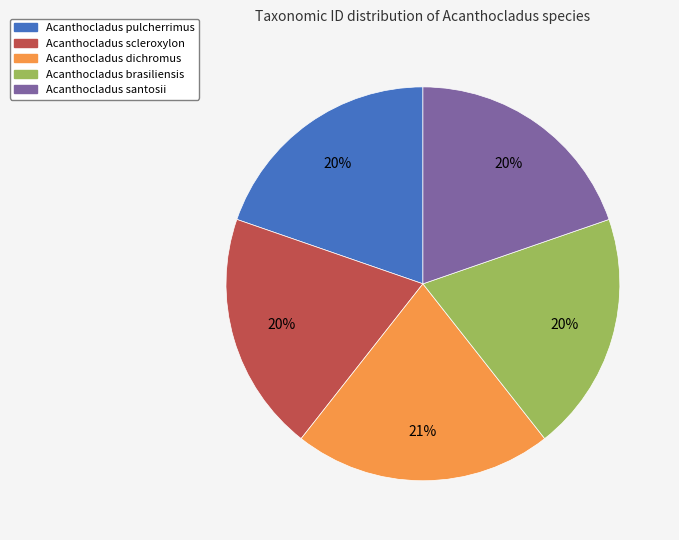

Between Acanthocladus dichromus and Acanthocladus pulcherrimus, which is larger?

Acanthocladus dichromus